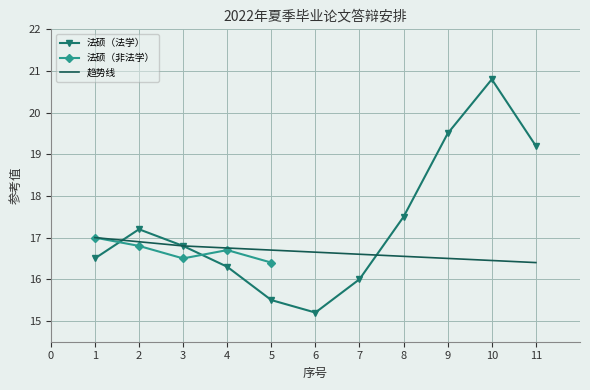

Is it true that 趋势线 equals 16.6 at 8?

True